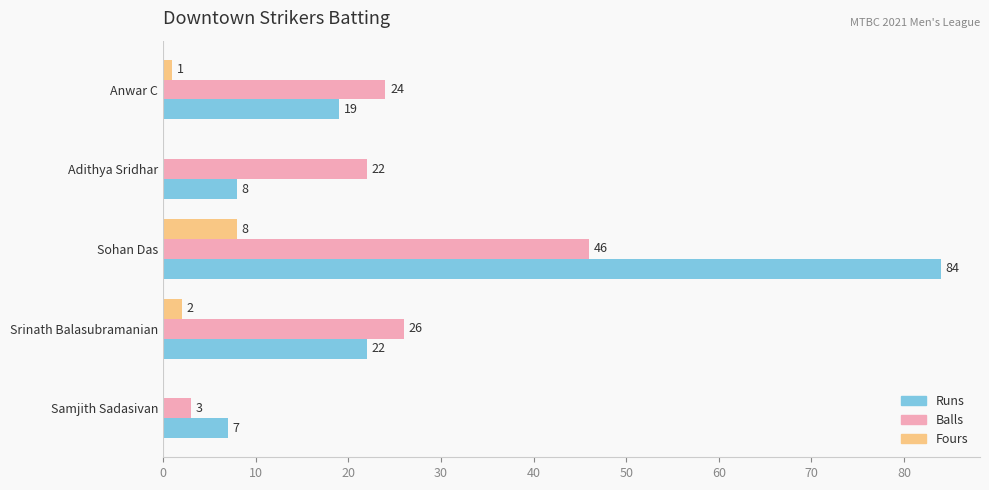

Is the value of Runs at Sohan Das greater than the value of Fours at Anwar C?

Yes